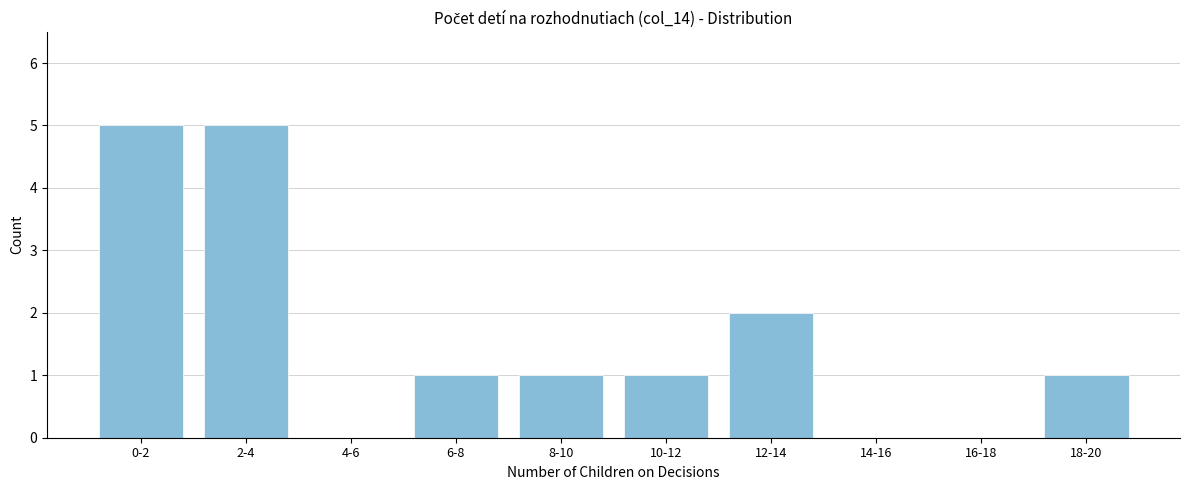

Reading right to left, extract all data points from this chart.

18-20=1	16-18=0	14-16=0	12-14=2	10-12=1	8-10=1	6-8=1	4-6=0	2-4=5	0-2=5